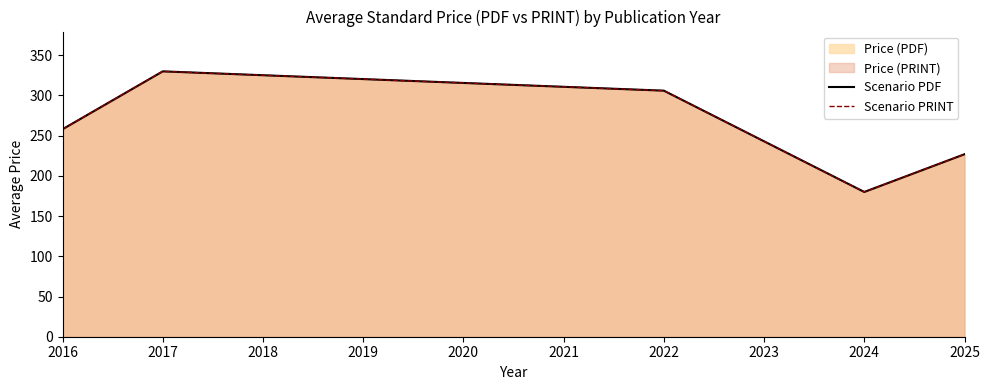

Which has a higher value, 2018 or 2020?

2018